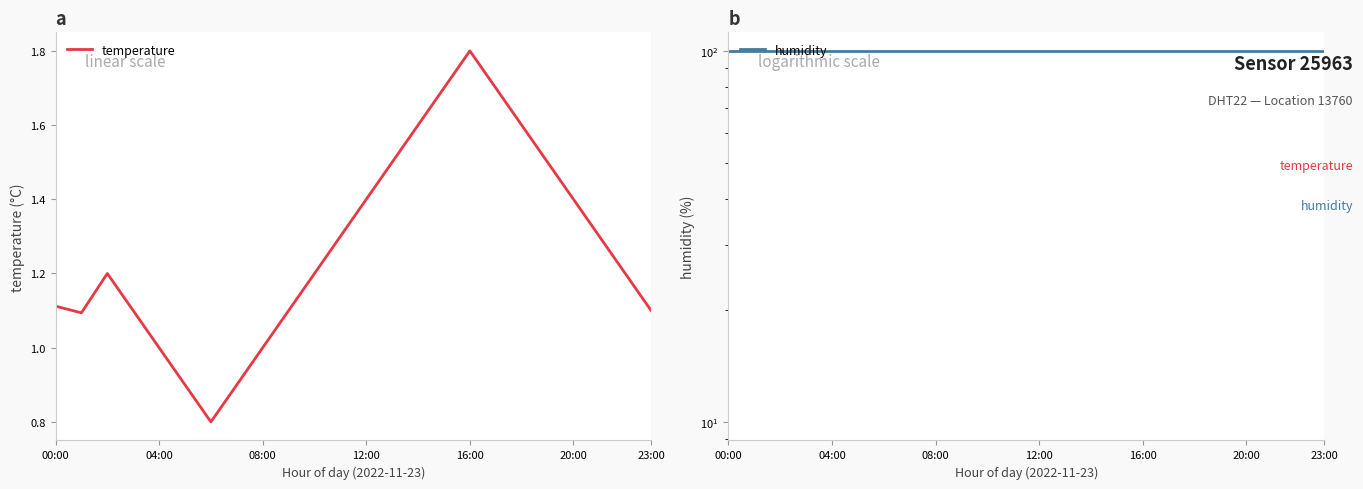

What is the label of the 24th point from the right?

00:00